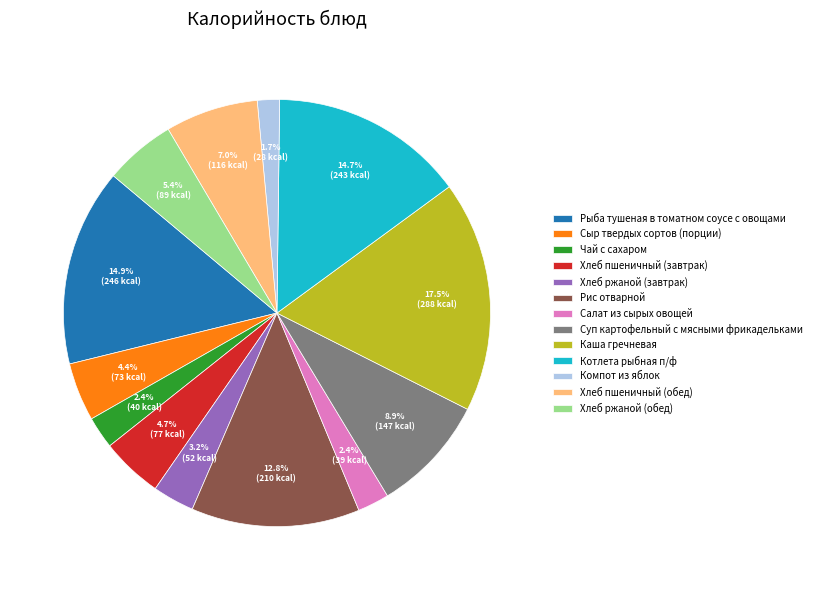

True or false: Чай с сахаром accounts for 15% of the total.

False